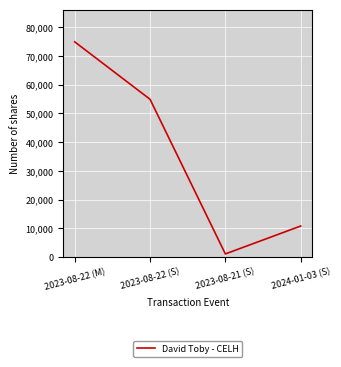

What is the difference between the second highest and second lowest values?

44132